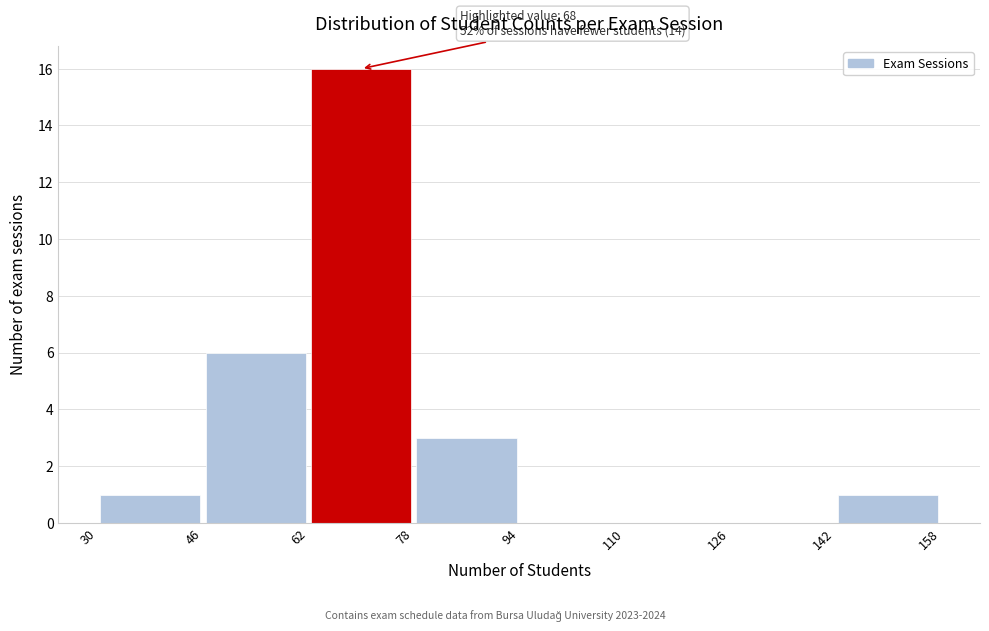

Over which range of the x-axis is the bar tallest?

62 to 78